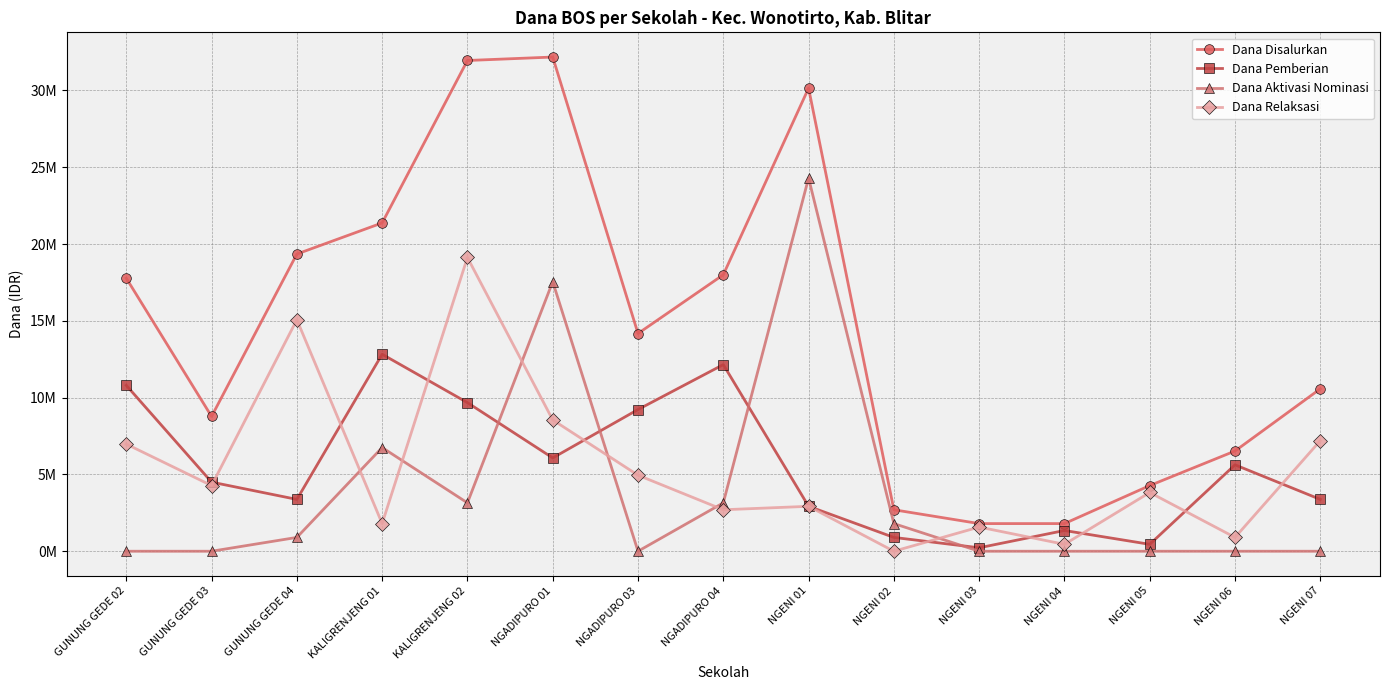

At which category does Dana Aktivasi Nominasi reach its first local peak?

KALIGRENJENG 01